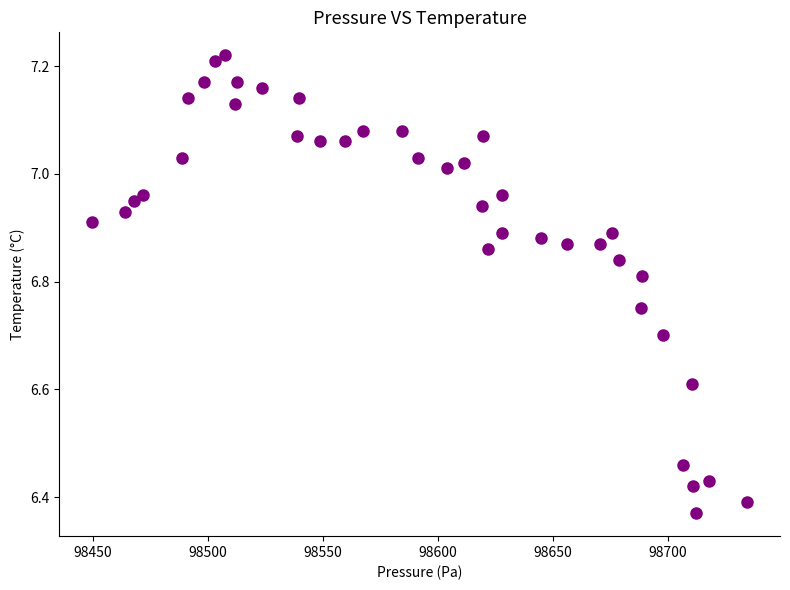

How many data points are displayed?

40